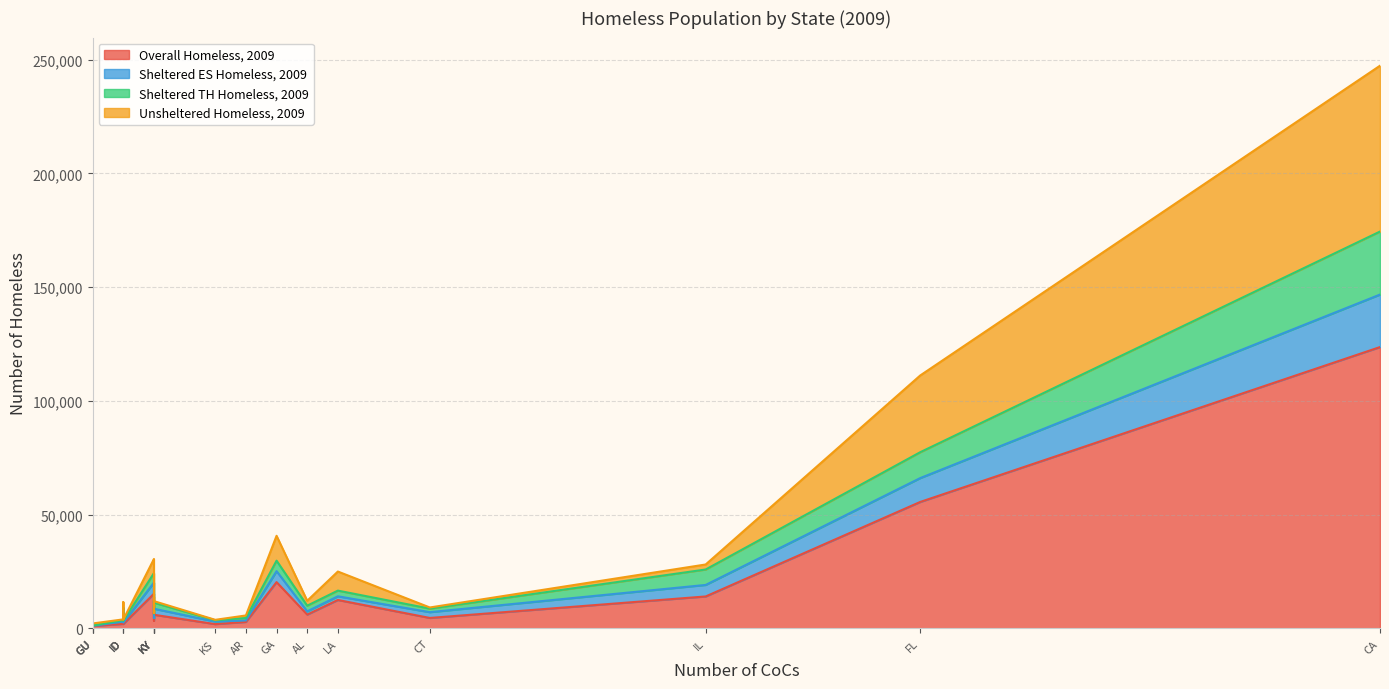

What is the highest value of the Overall Homeless, 2009 series?

123678